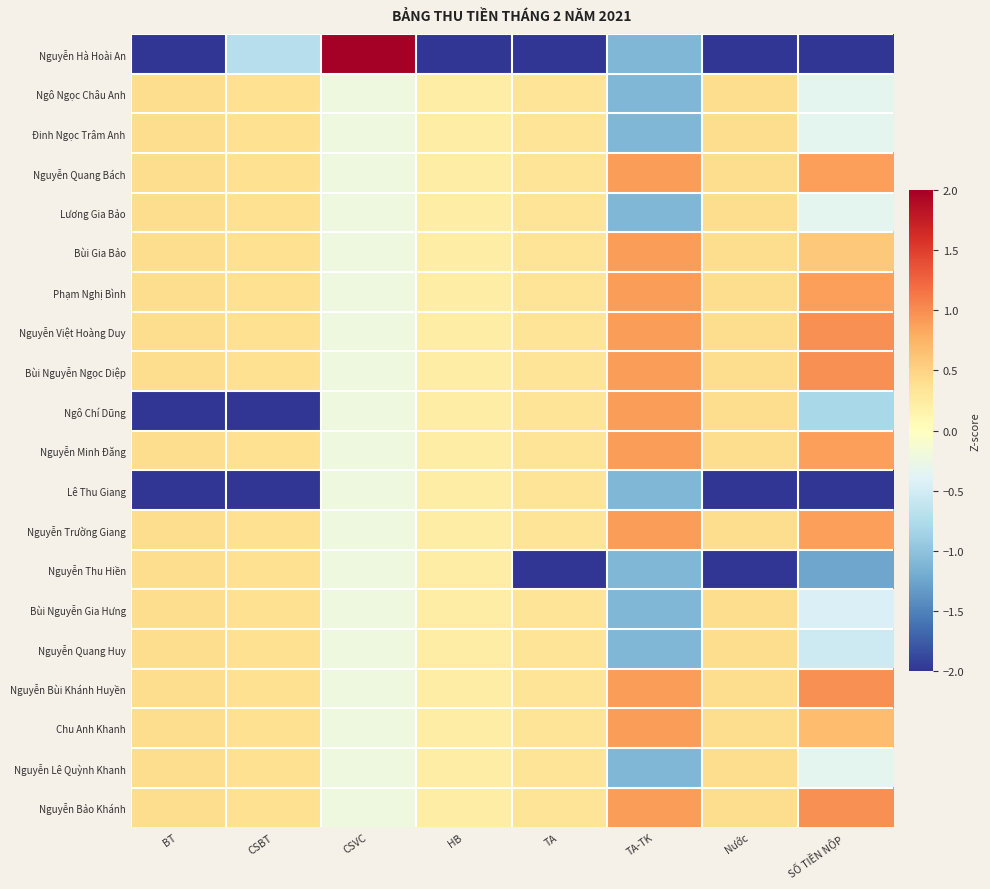

Which has a higher value, SỐ TIỀN NỘP or TA?

SỐ TIỀN NỘP